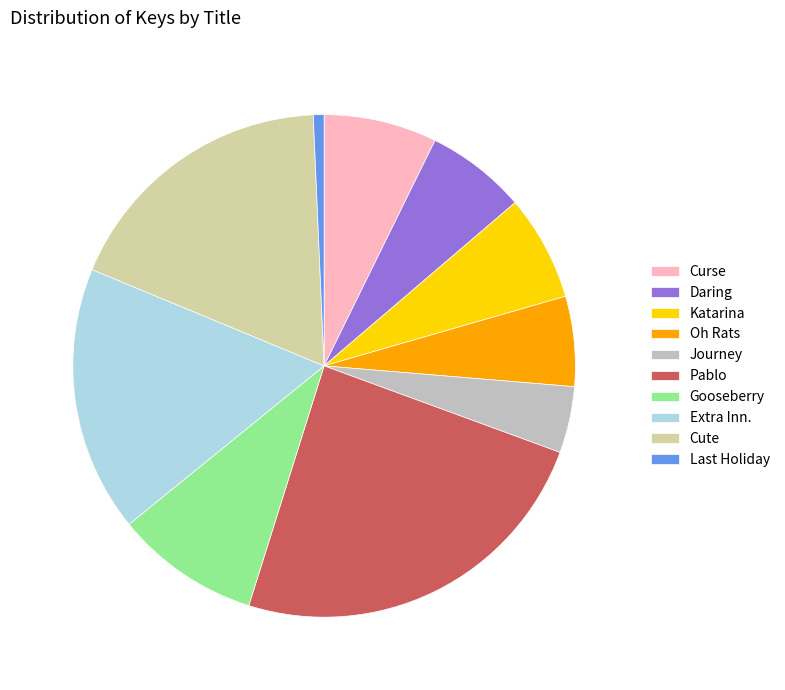

Which slice is the largest?

Pablo